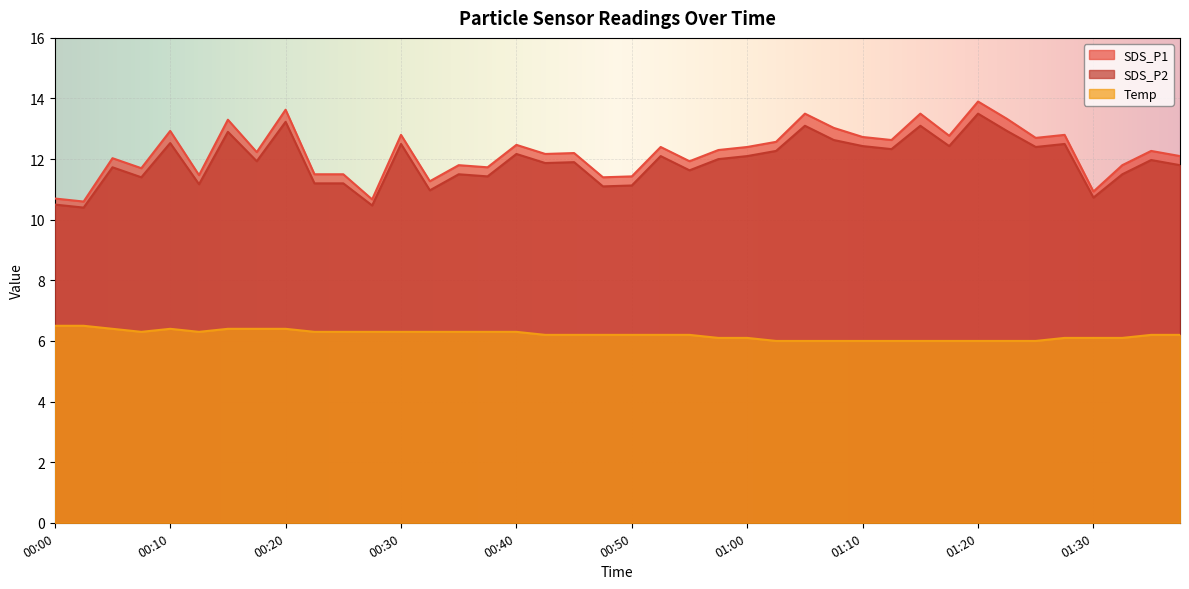

List the labels in order of SDS_P2 value, smallest first.

00:02, 00:27, 00:00, 01:30, 00:32, 00:47, 00:50, 00:12, 00:22, 00:25, 00:07, 00:37, 00:35, 01:33, 00:55, 00:05, 01:38, 00:42, 00:45, 00:17, 01:35, 00:57, 00:52, 01:00, 00:40, 01:03, 01:13, 01:25, 01:10, 01:18, 00:30, 01:28, 00:10, 01:08, 00:15, 01:23, 01:05, 01:15, 00:20, 01:20